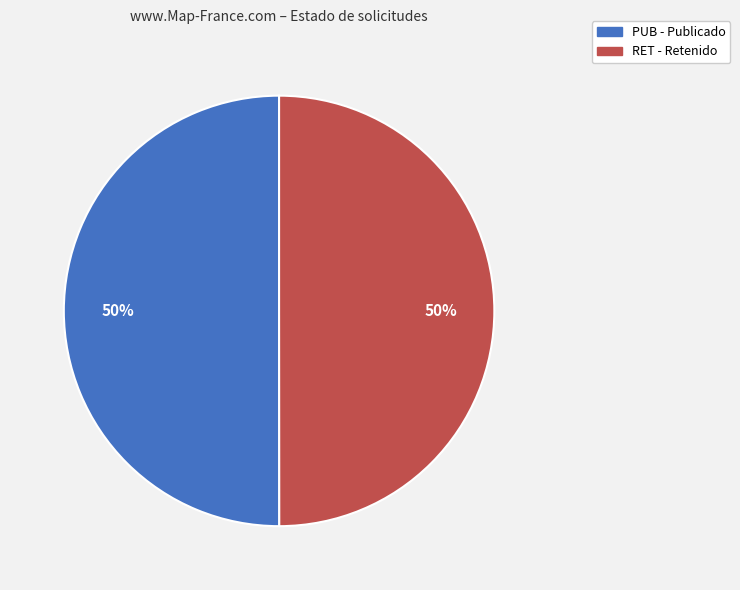

What percentage is the RET slice, to the nearest percent?

50%